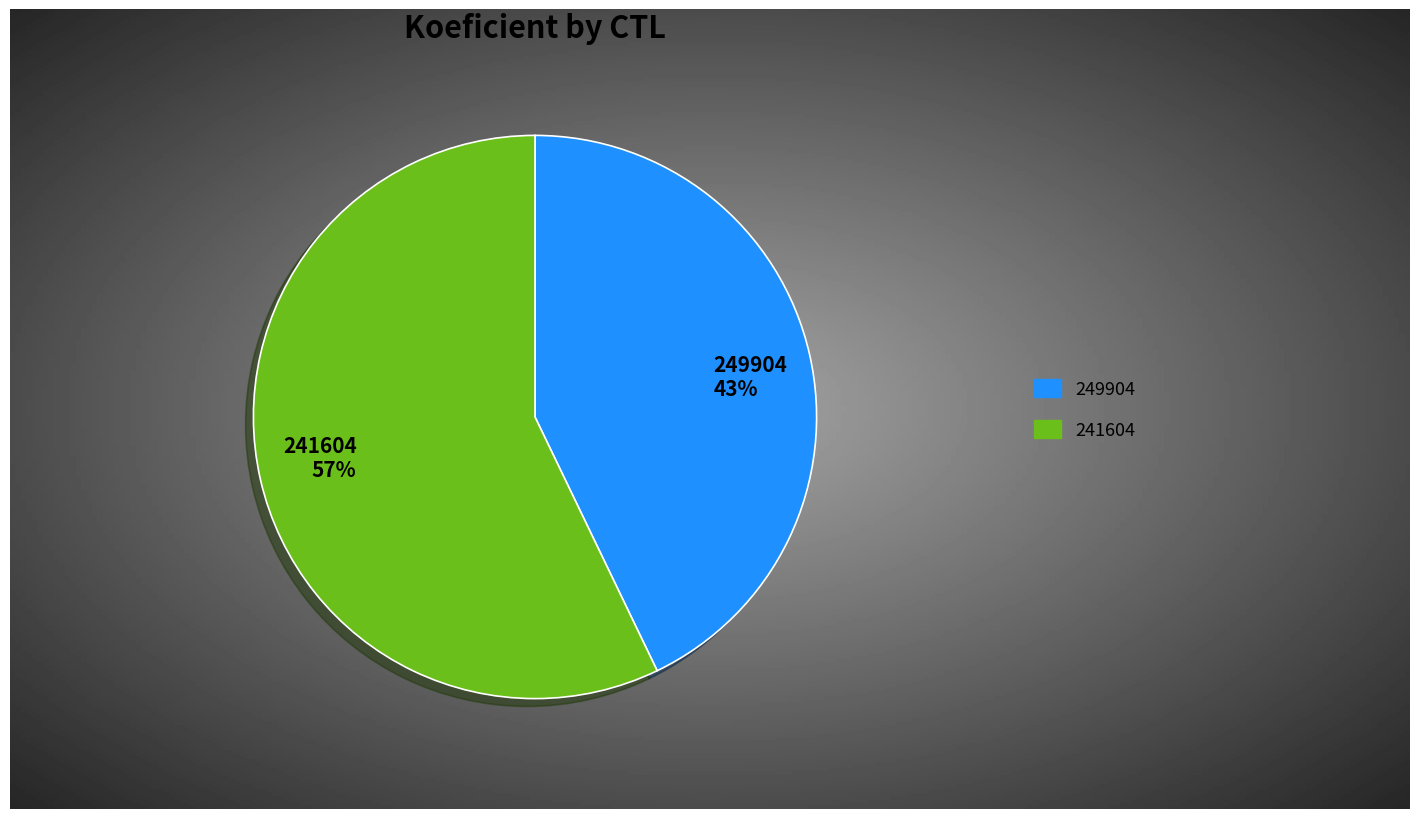

How many slices are in this pie chart?

2